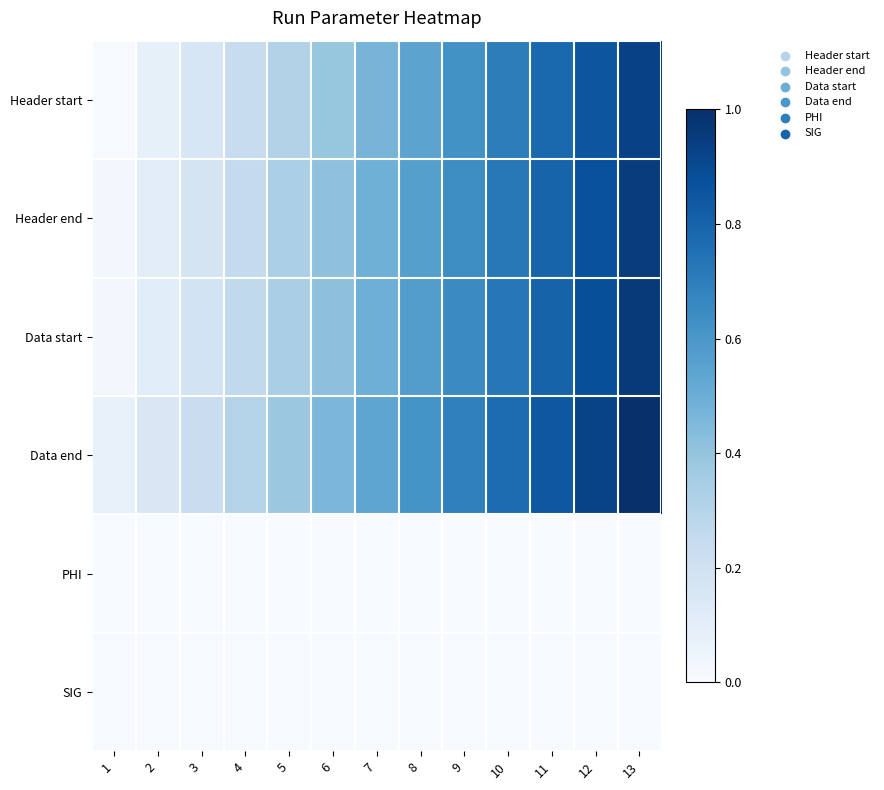

At which category is the sum across all series the highest?

13